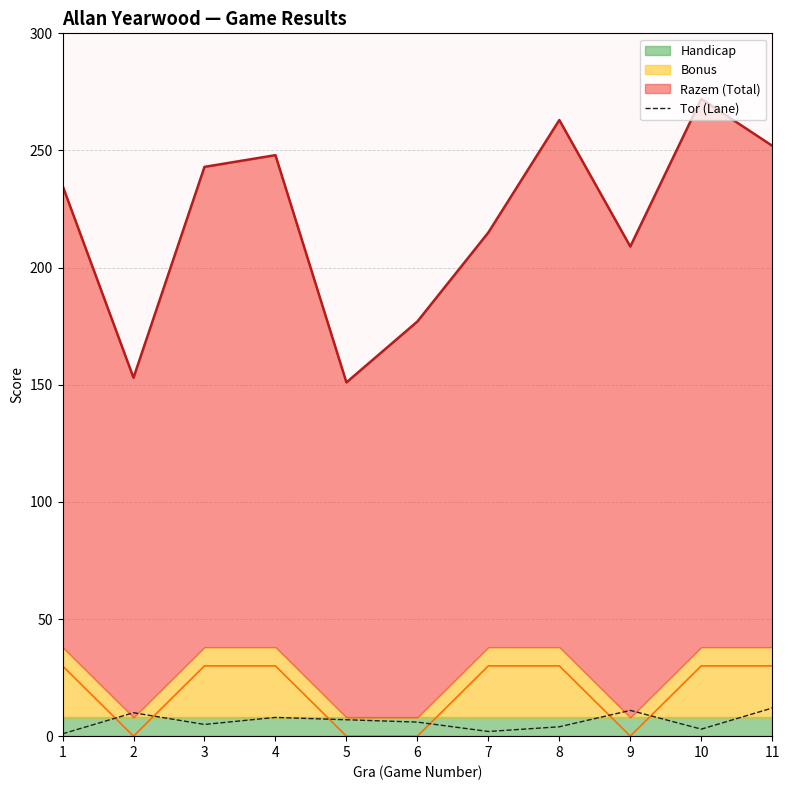

Does the chart display data point markers on the line(s)?

No